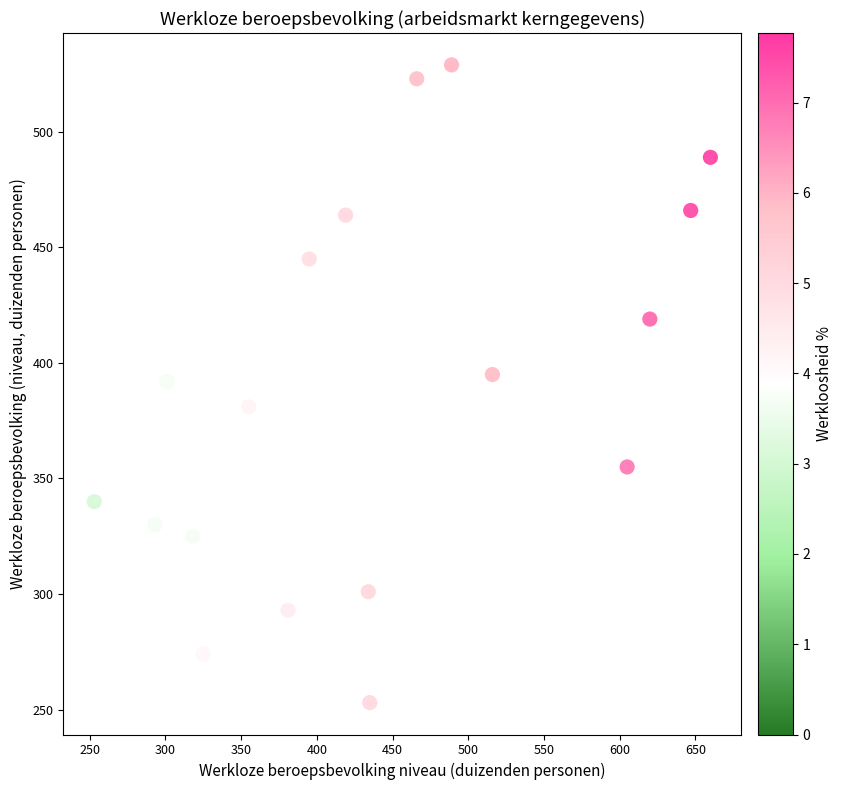

What is the range of Y values (max minus min)?

276